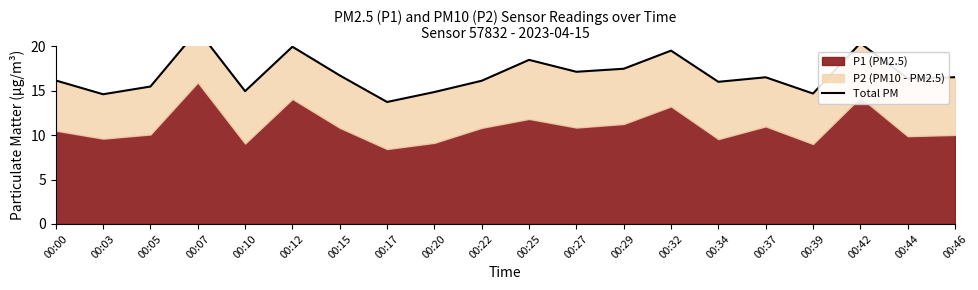

Approximately how many times larger is the value at 00:44 compared to 00:03?

1.1